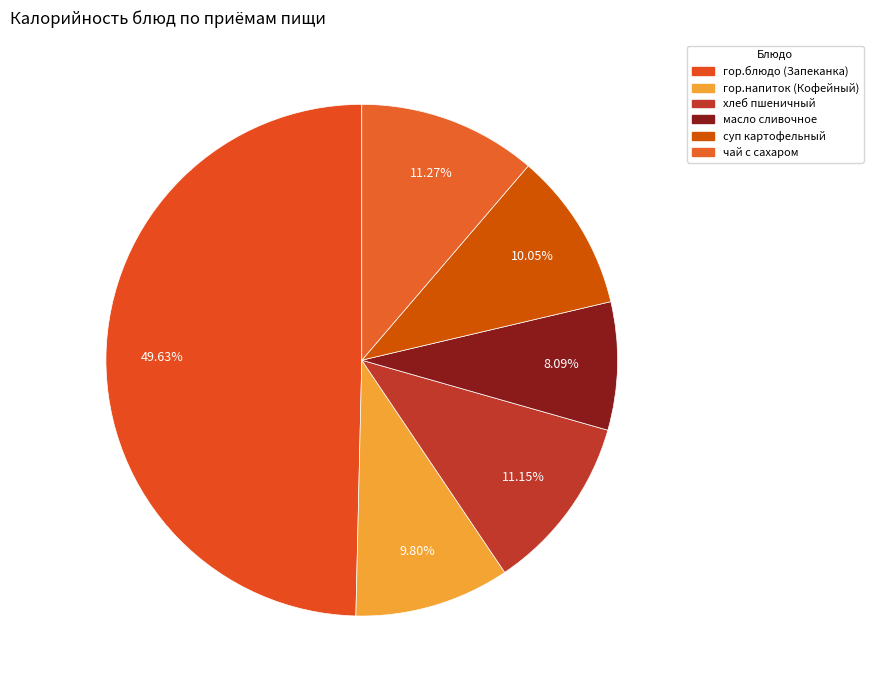

Does хлеб пшеничный represent more than half of the total?

No